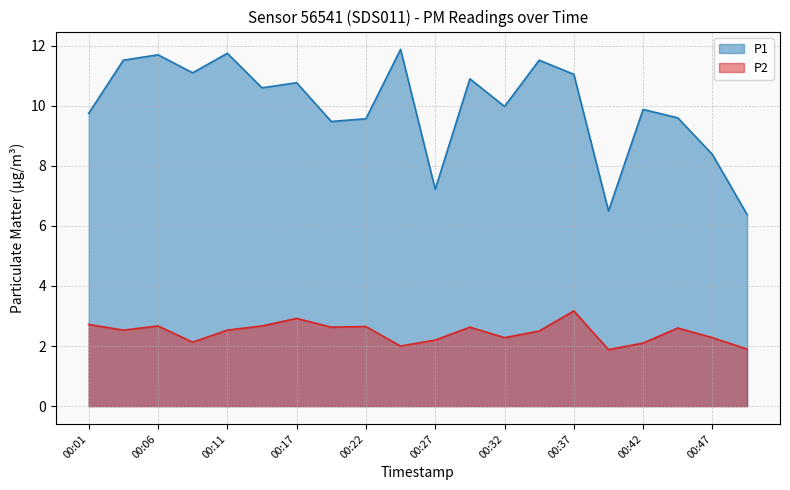

What is the difference between the maximum and minimum values in the P1 series?

5.5